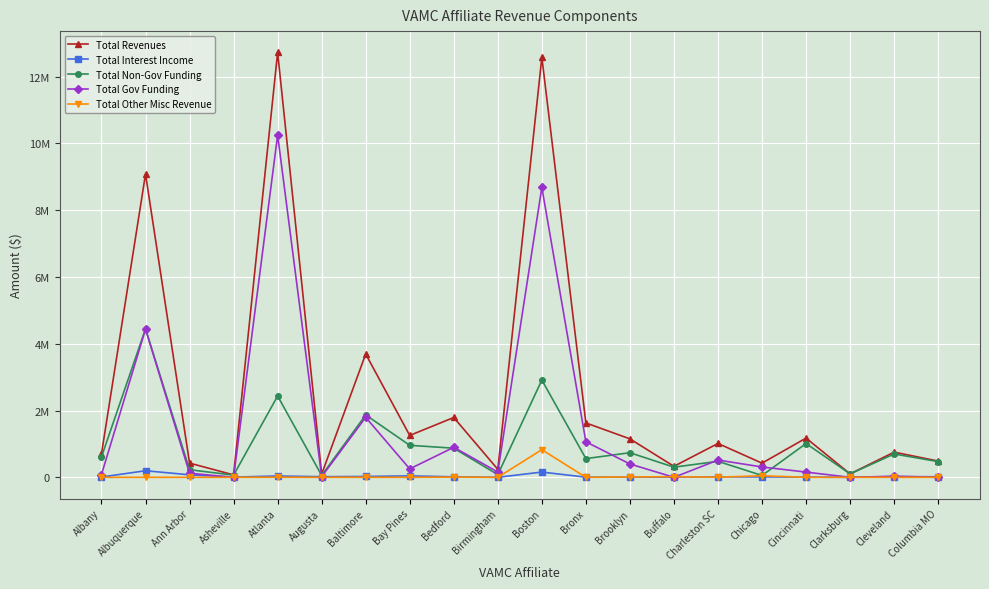

Which series changed the most between Albuquerque and Brooklyn?

Total Revenues